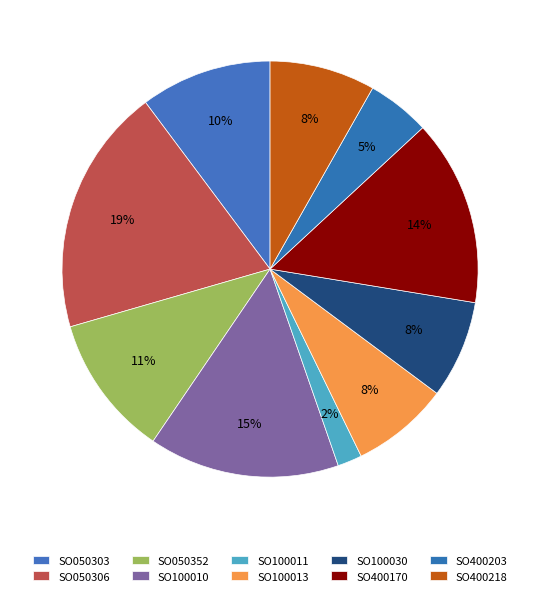

Is SO400170 the majority of the pie?

No